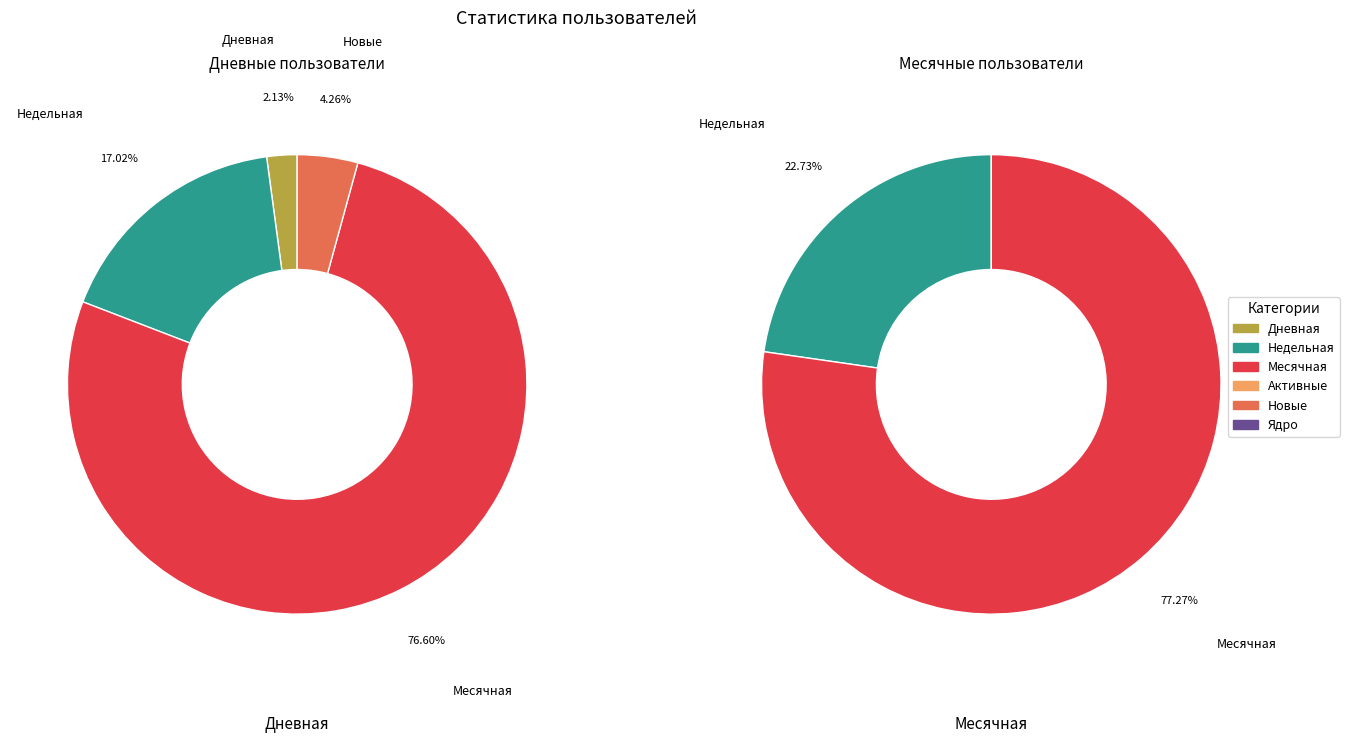

Which series has the largest range (max minus min)?

Дневная